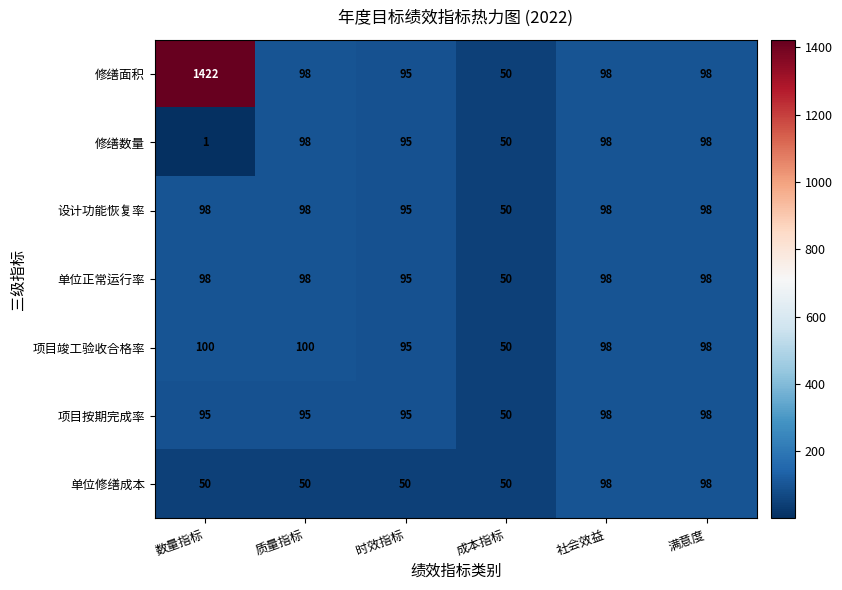

Which series changed the most between 数量指标 and 质量指标?

修缮面积